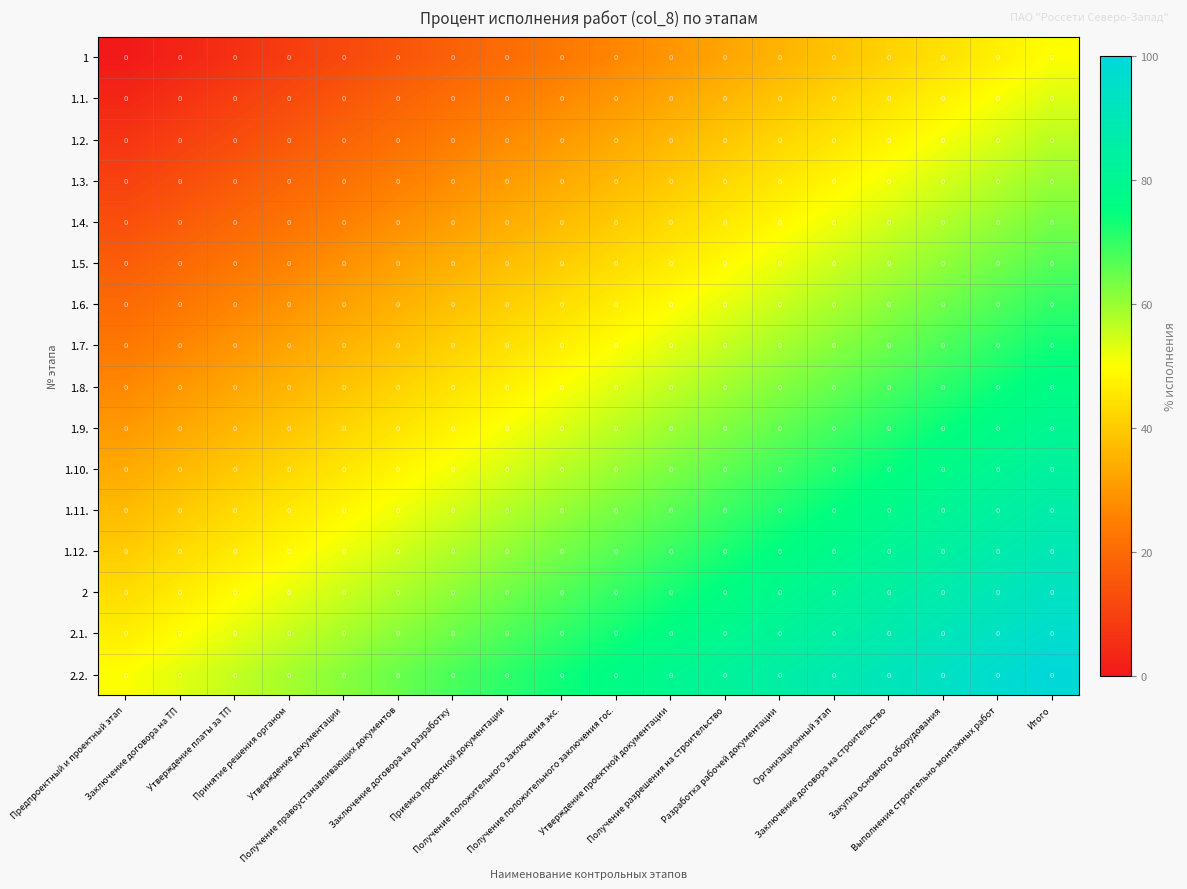

At which category is the sum across all series the highest?

Итого